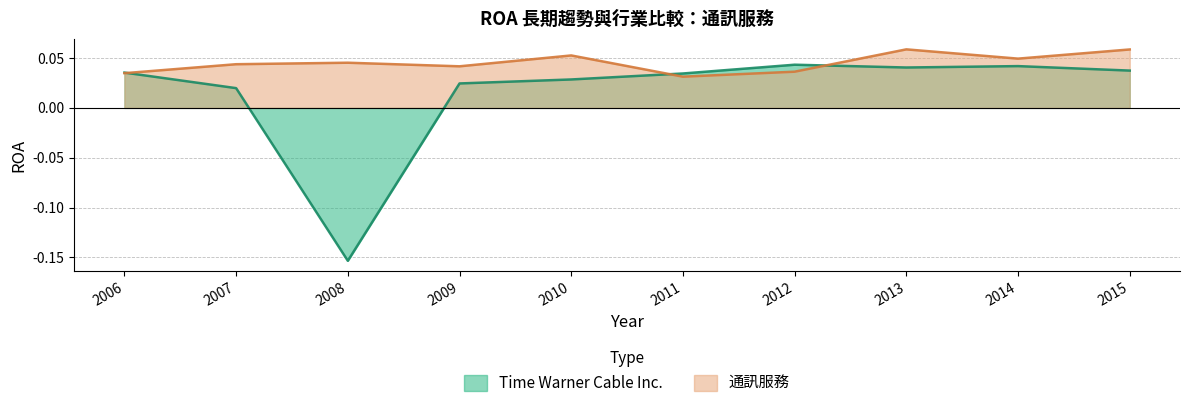

Which has a higher value, 2012 or 2008?

2012